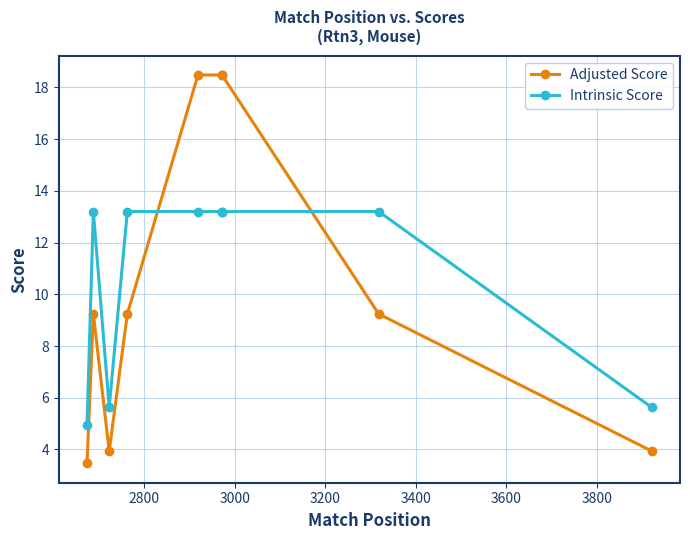

What is the difference between the second highest and second lowest values in the Adjusted Score series?

14.5